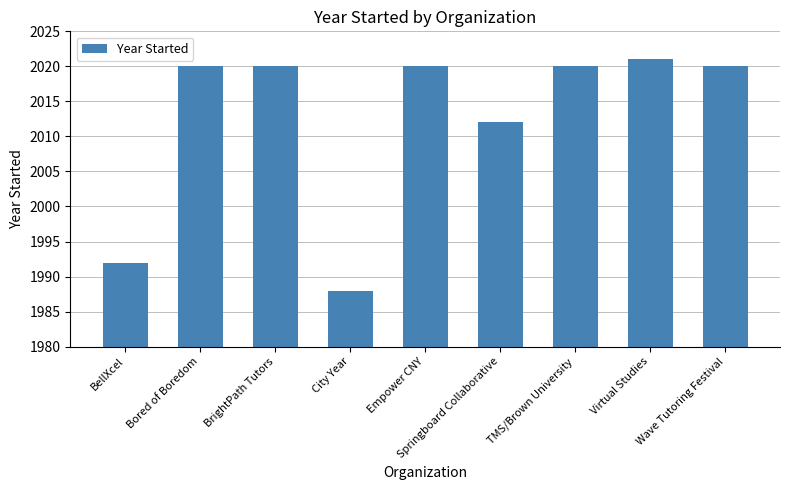

What is the ratio of the value at City Year to the value at Springboard Collaborative?

1.0